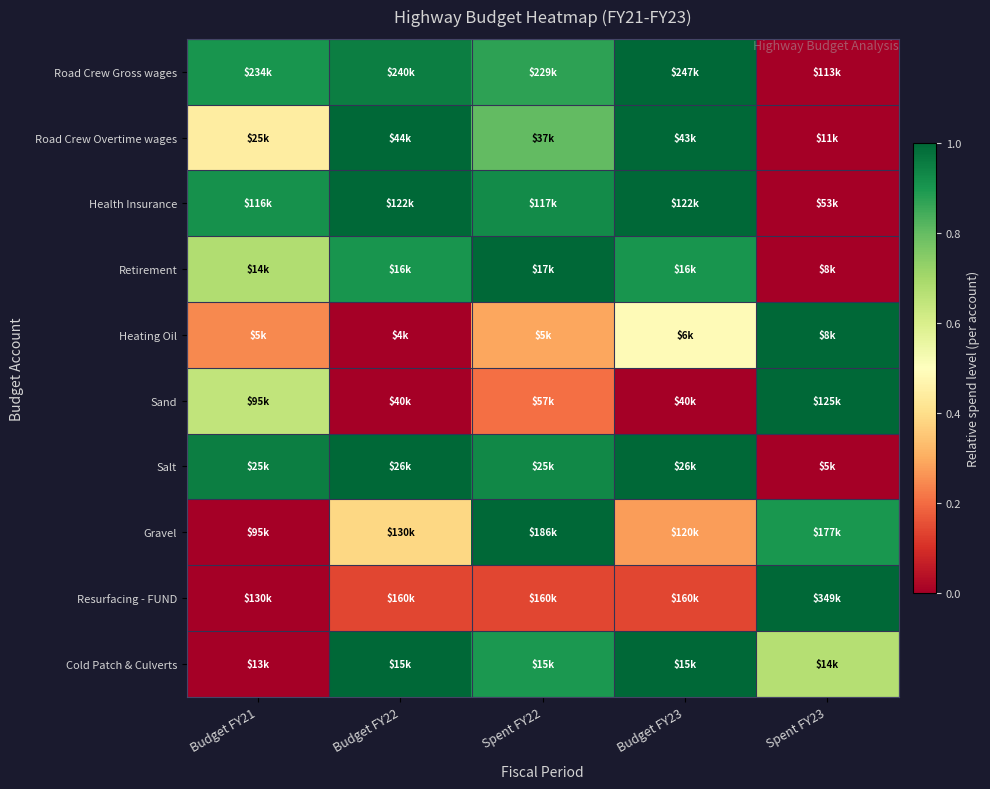

Count the number of categories in the chart.

5